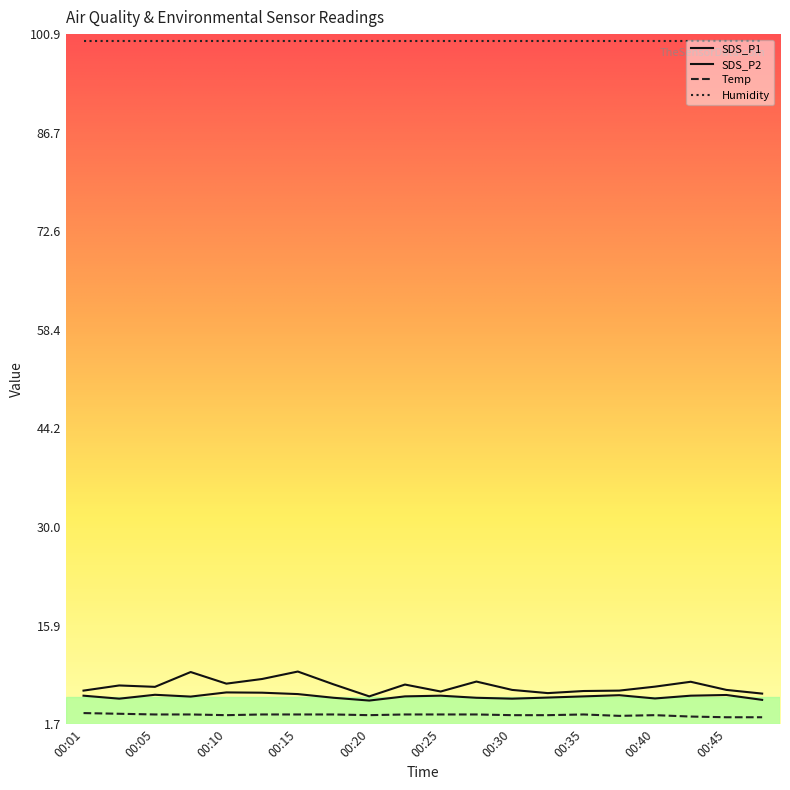

How many lines are shown in the chart?

4